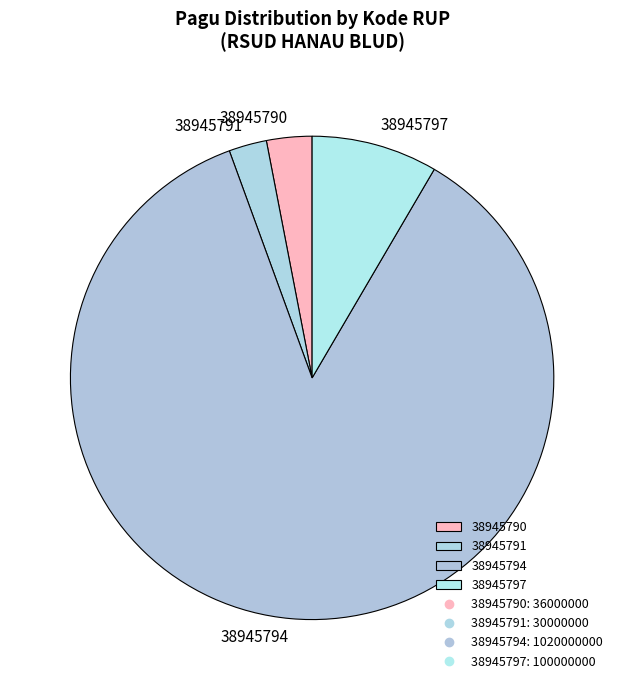

How many slices are in this pie chart?

4